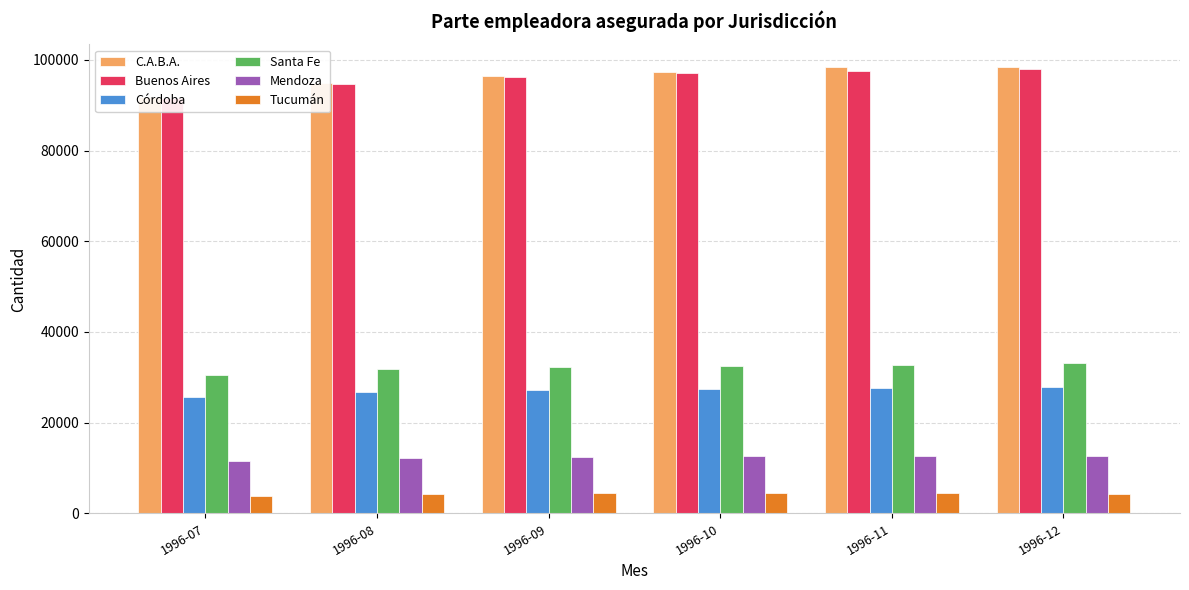

Is it true that Córdoba equals 36352 at 1996-07?

False